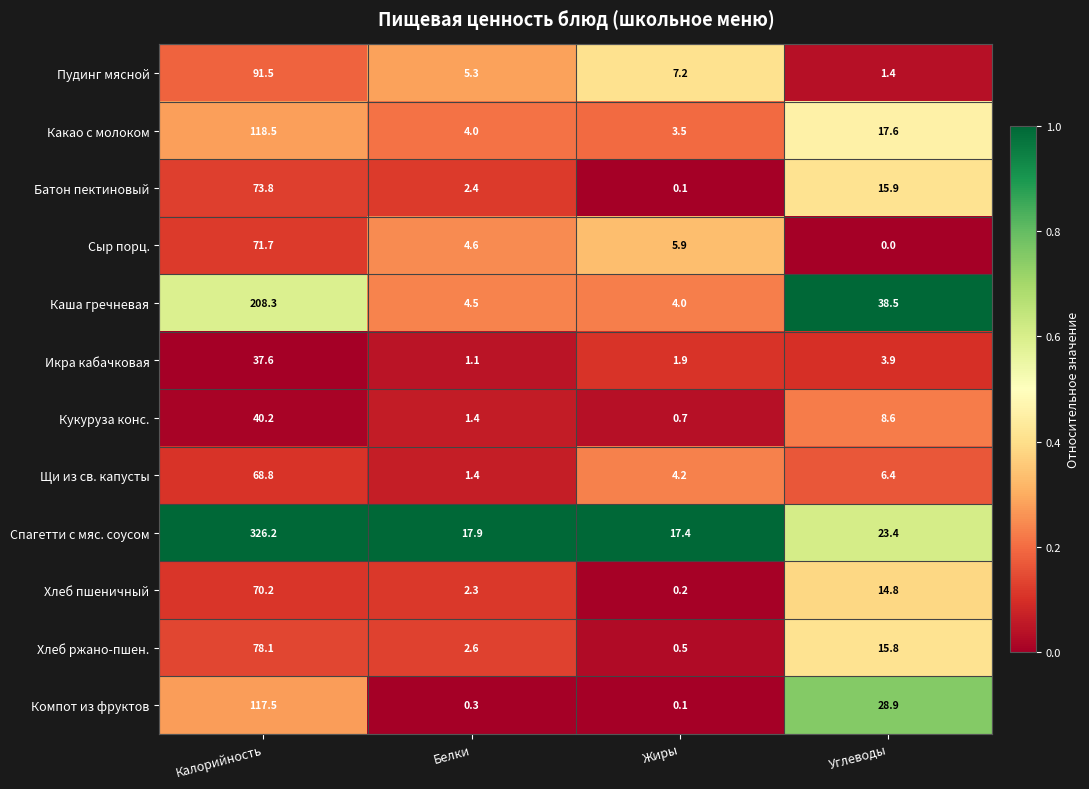

What is the approximate value of Спагетти с мяс. соусом at Углеводы?

23.4